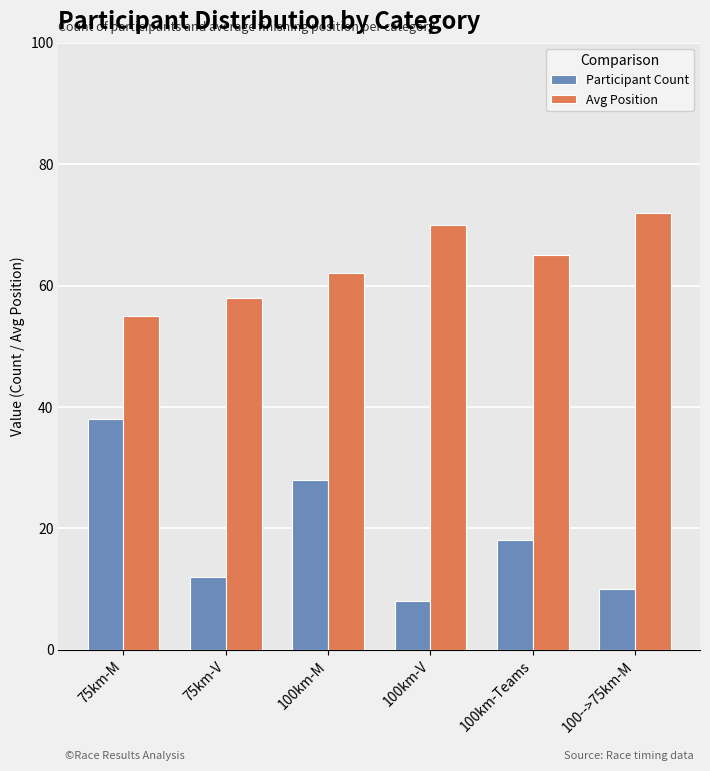

Which category has the lowest value in the Participant Count series?

100km-V